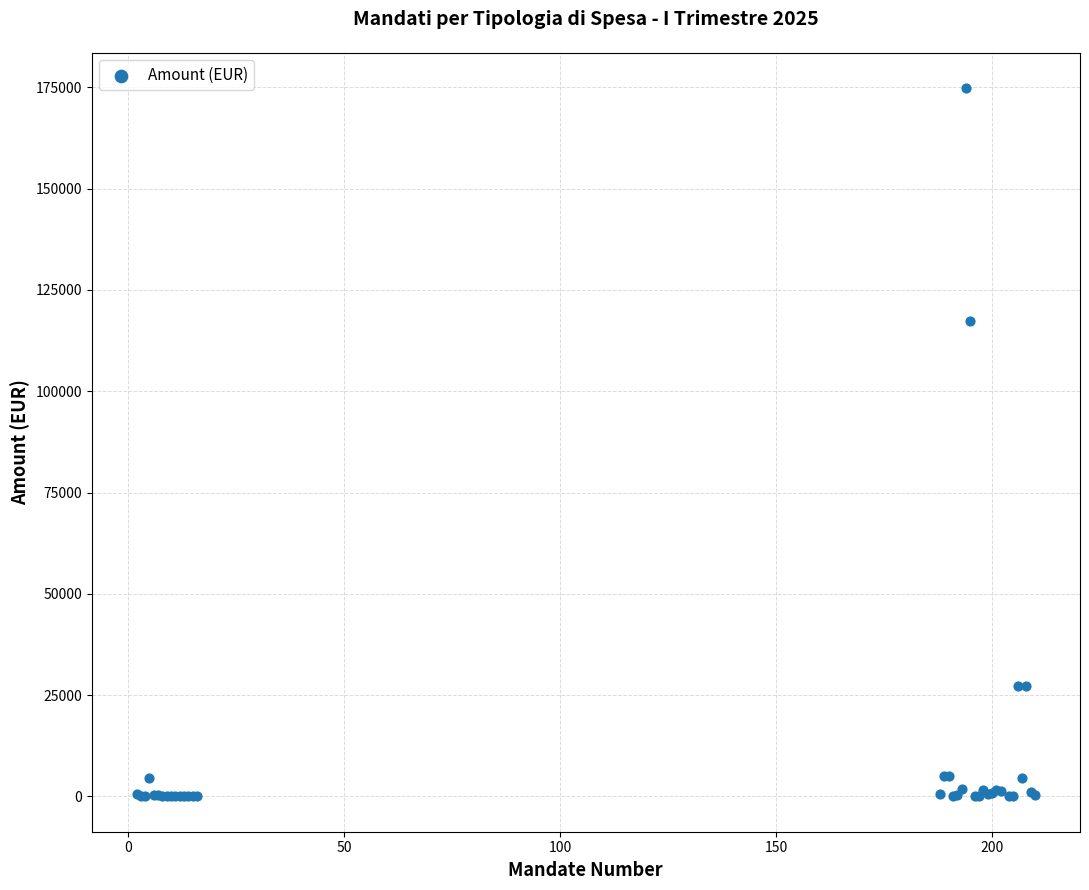

What Y value in the scatter plot is closest to 87408?

117440.5